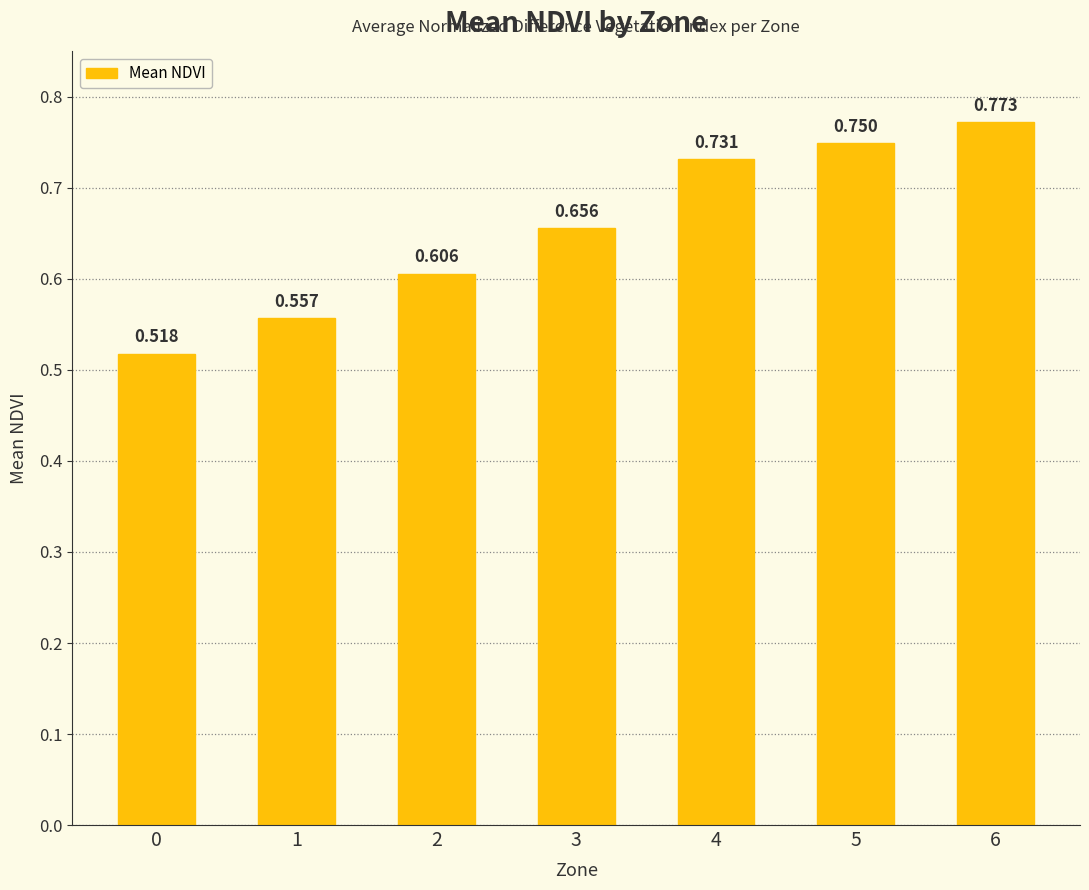

How many bars are there in total?

7